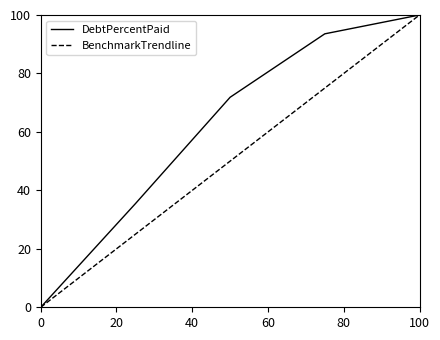

Rank the series by their average value, from highest to lowest.

DebtPercentPaid, BenchmarkTrendline